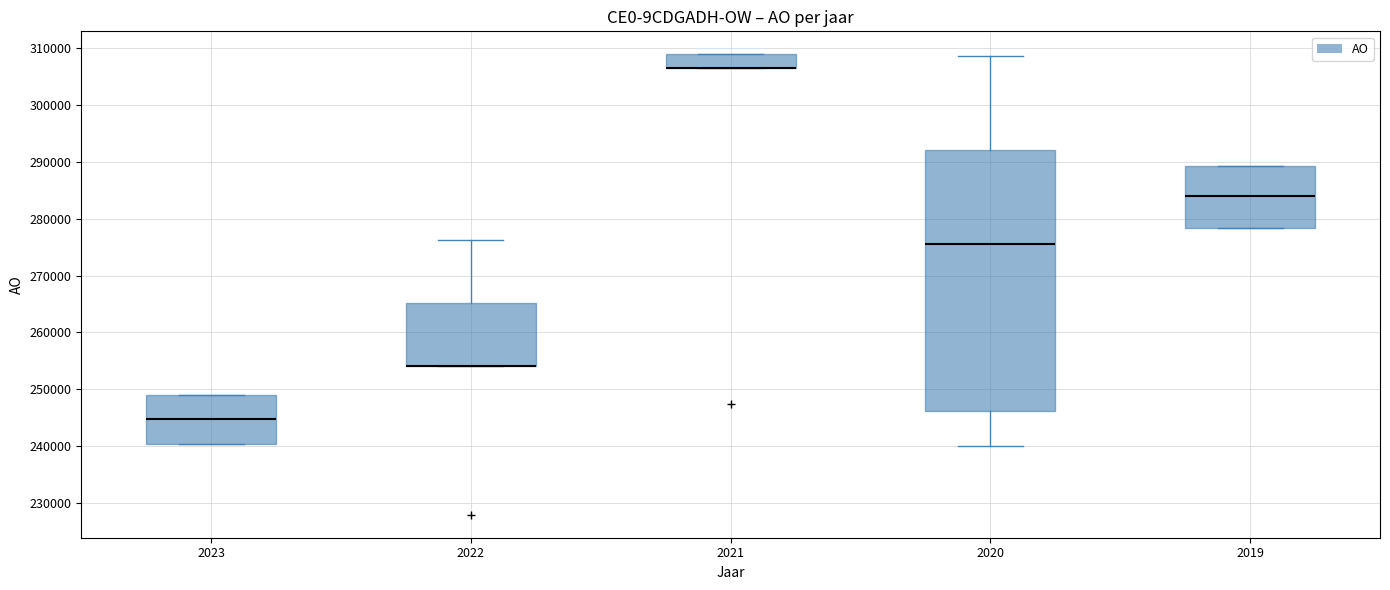

Which box is the tallest, from its lower edge to its upper edge?

2020